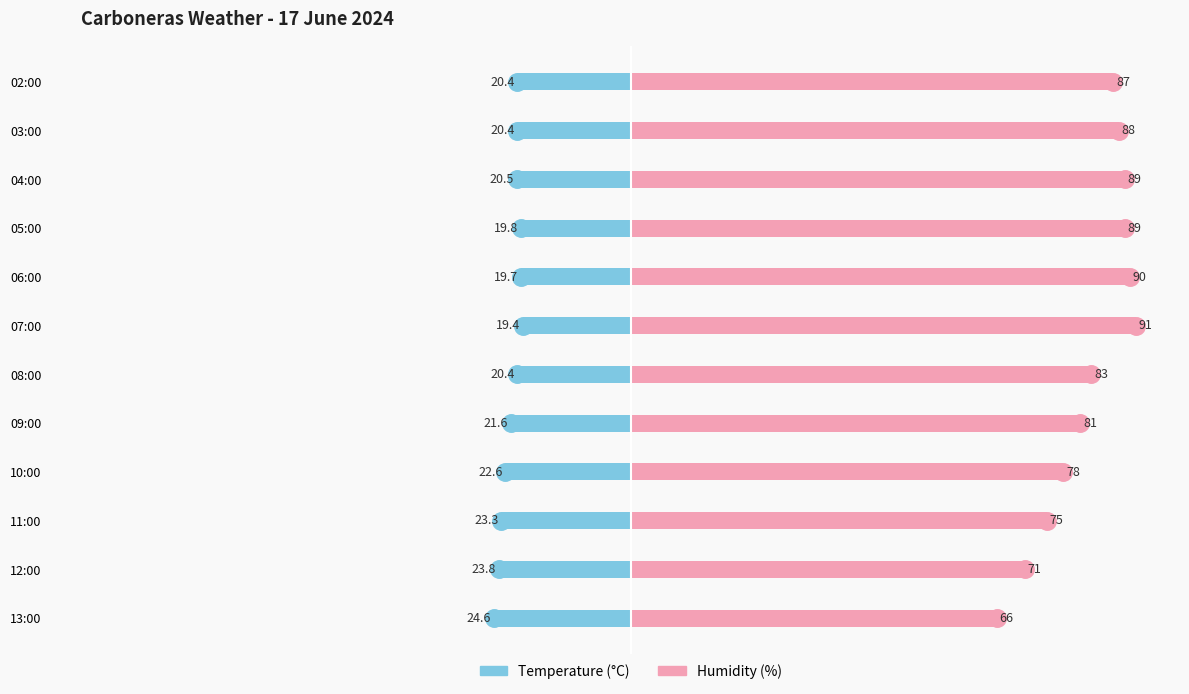

Which series has the largest total across all categories?

Humidity (%)